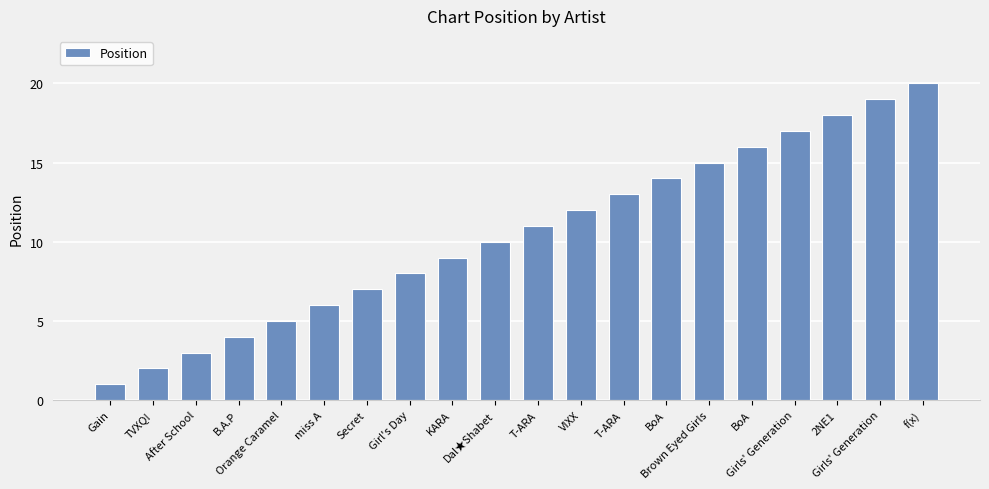

At which label is the value closest to 10?

Dal★Shabet